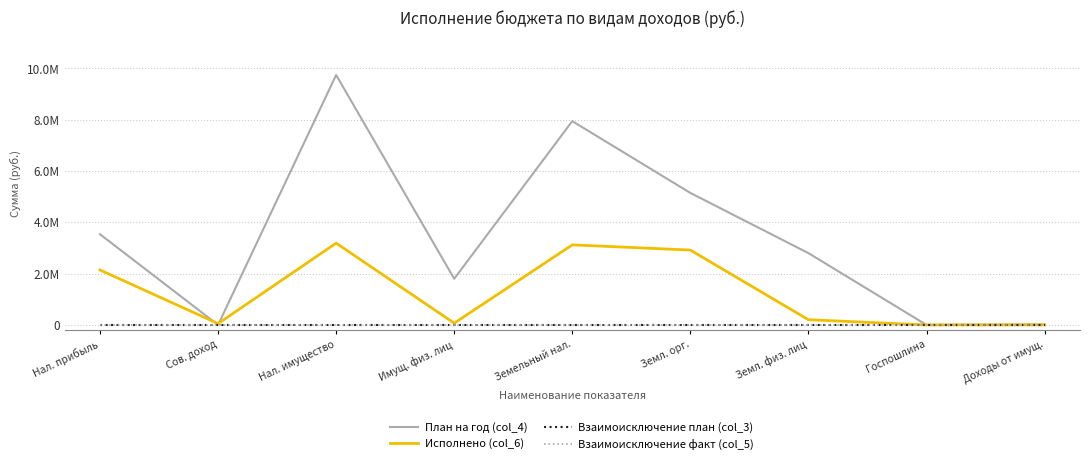

At which category is the sum across all series the highest?

Нал. имущество